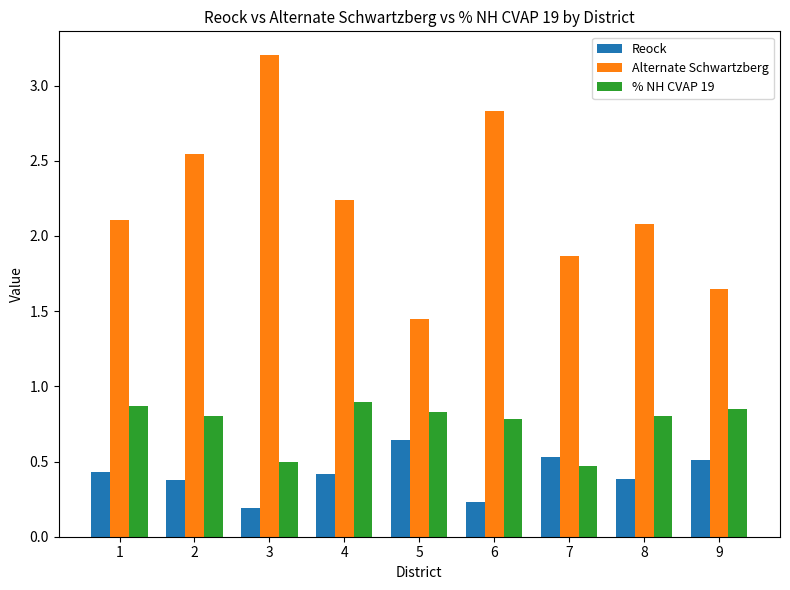

What is the difference between the % NH CVAP 19 values at 4 and 7?

0.4